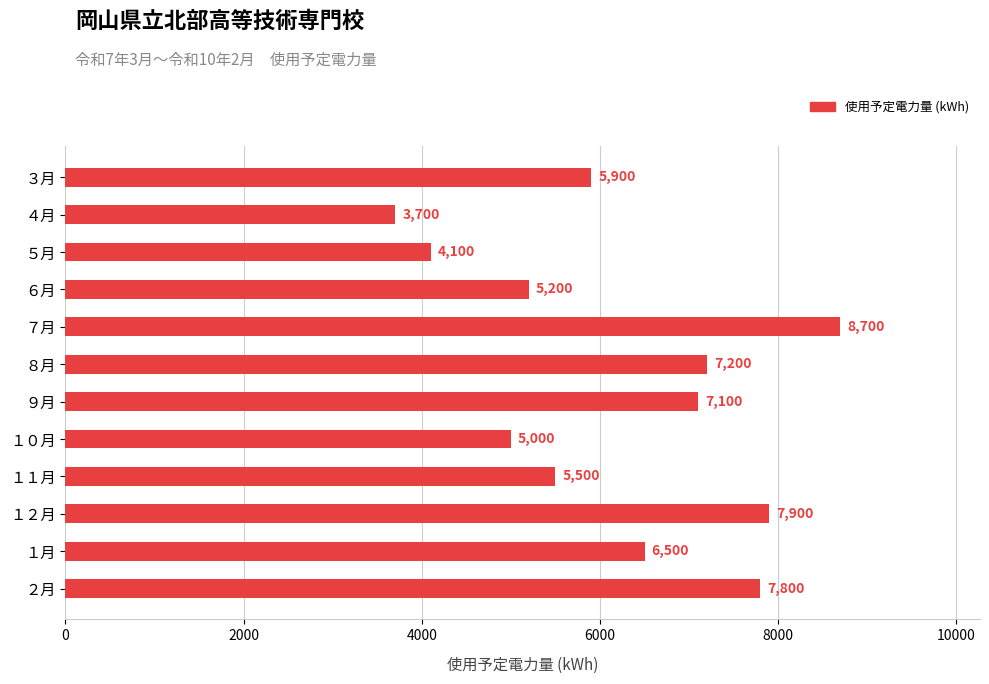

Rank the categories by value from lowest to highest.

４月, ５月, １０月, ６月, １１月, ３月, １月, ９月, ８月, ２月, １２月, ７月